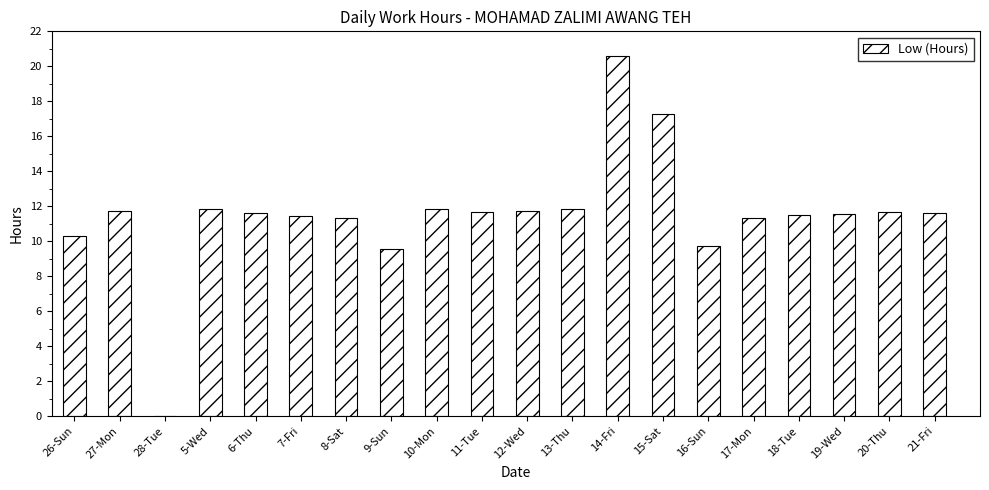

What is the ratio of the value at 18-Tue to the value at 10-Mon?

1.0